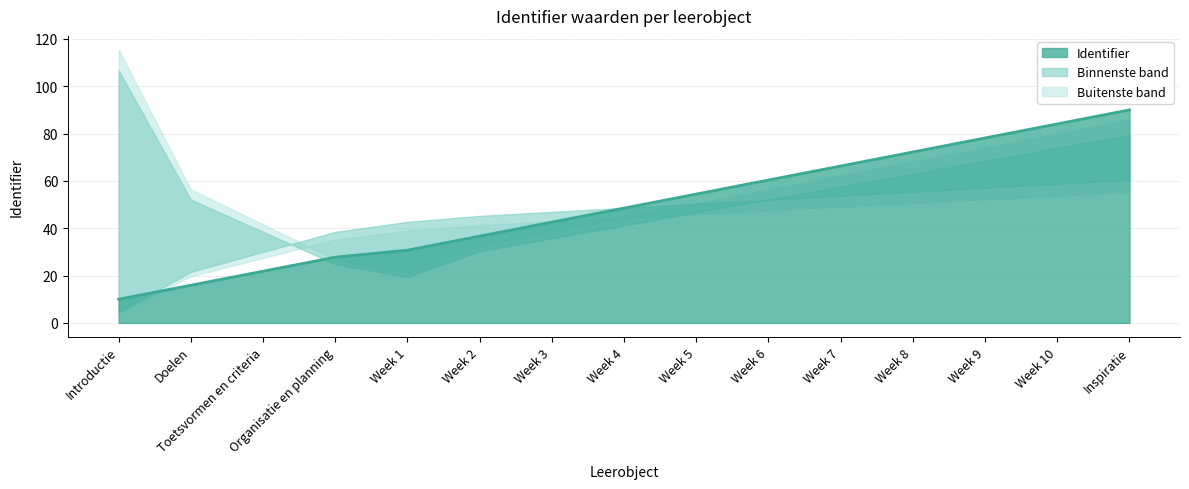

What is the minimum value shown in the chart?

10.0